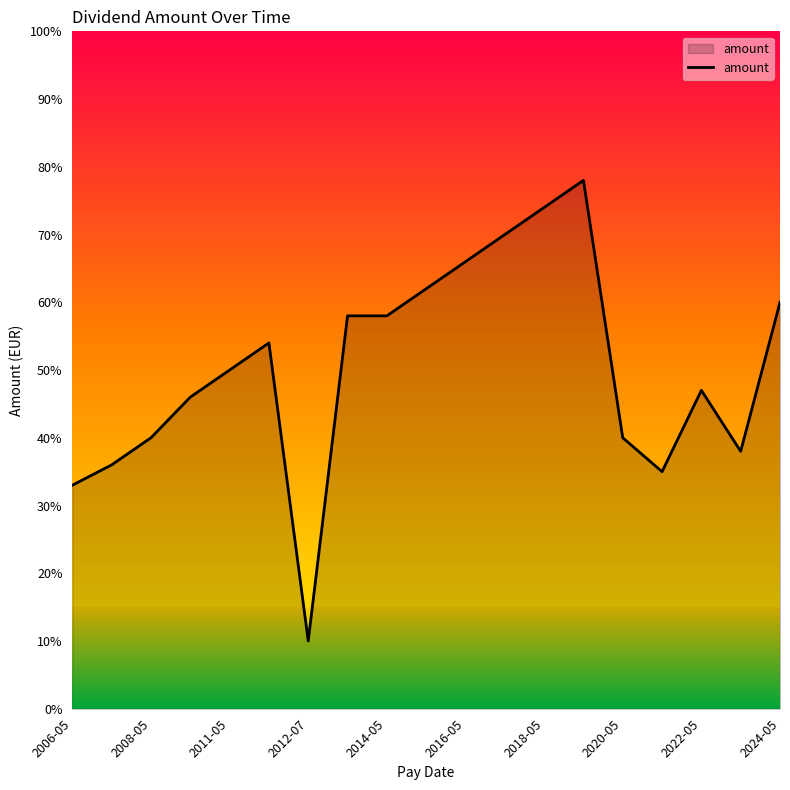

Does the chart display data point markers on the line(s)?

No